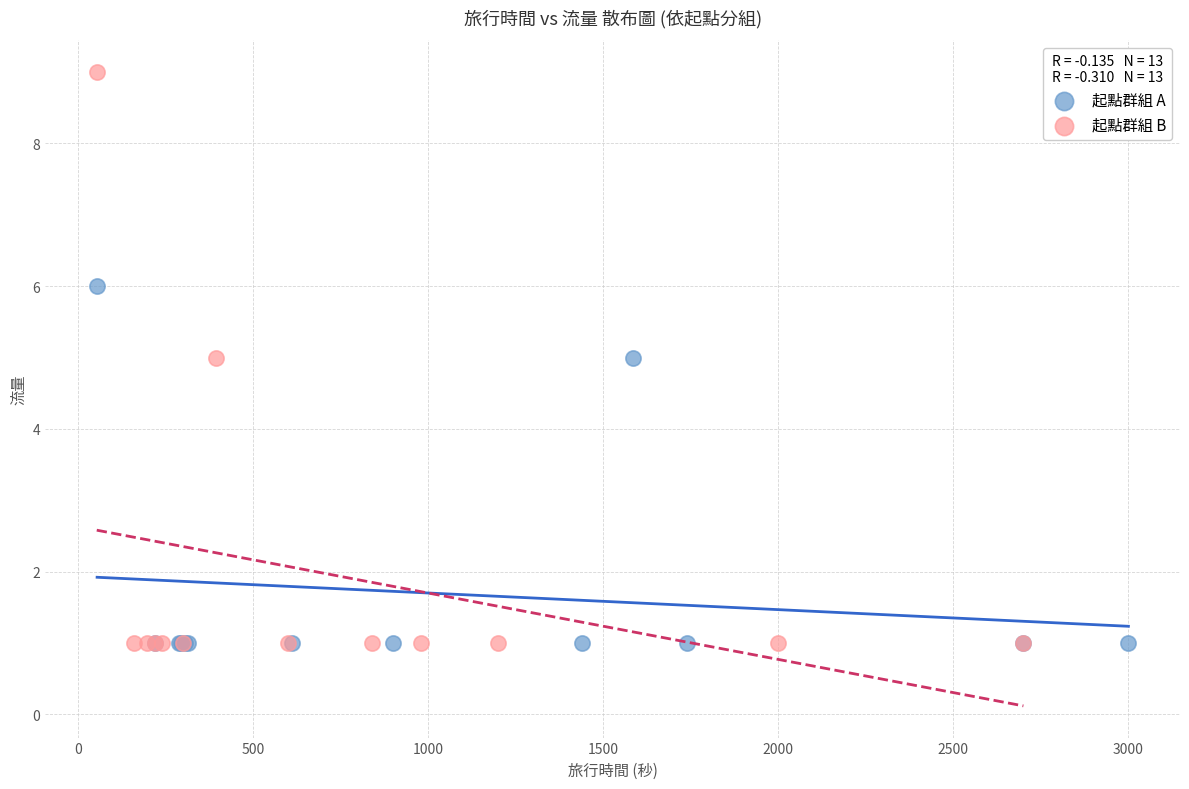

Which series has the largest Y range (max minus min)?

起點群組 B